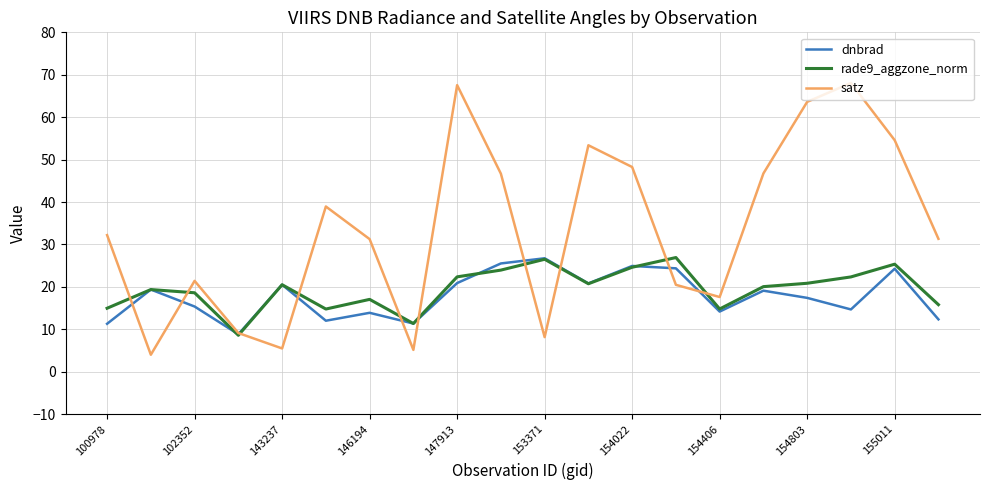

How many lines are shown in the chart?

3